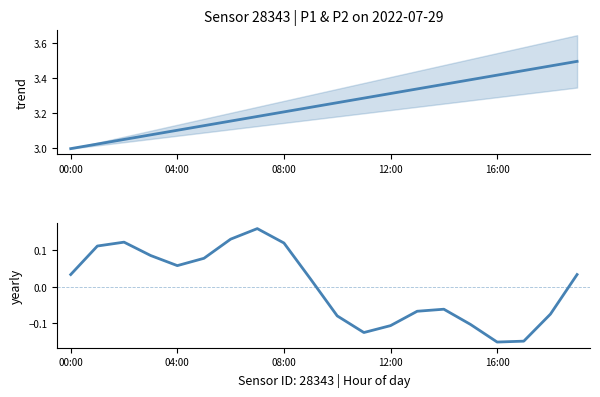

At which label does P1 reach its peak?

19